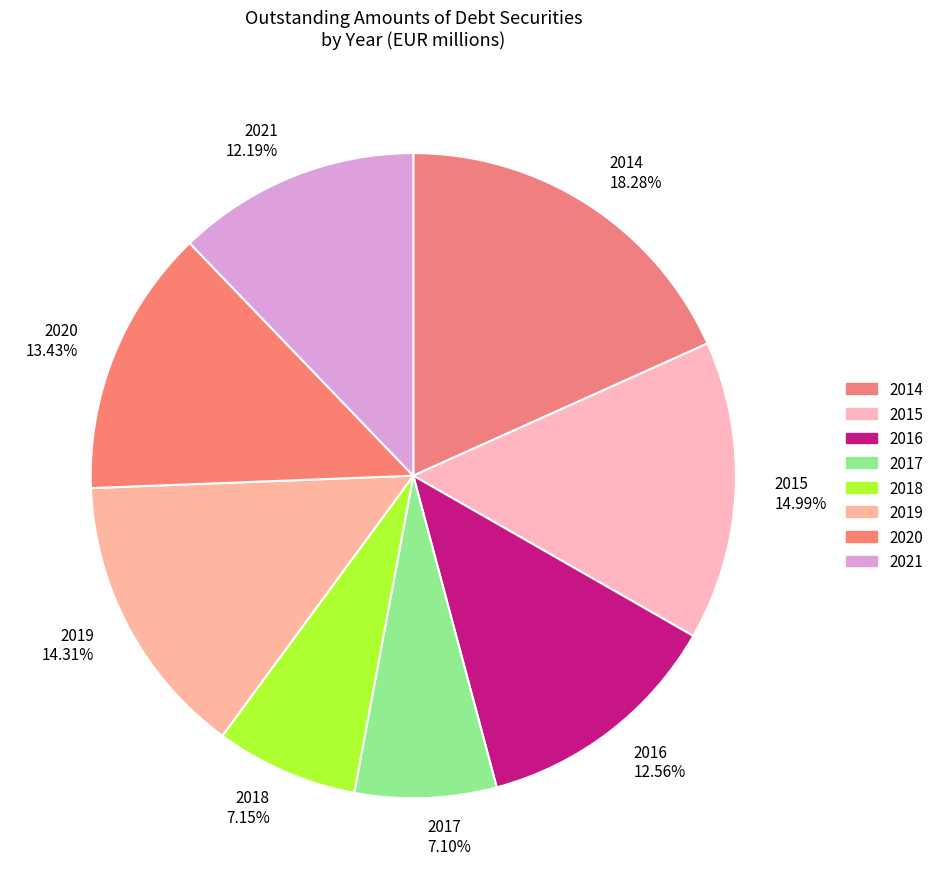

Between 2020 and 2021, which is larger?

2020